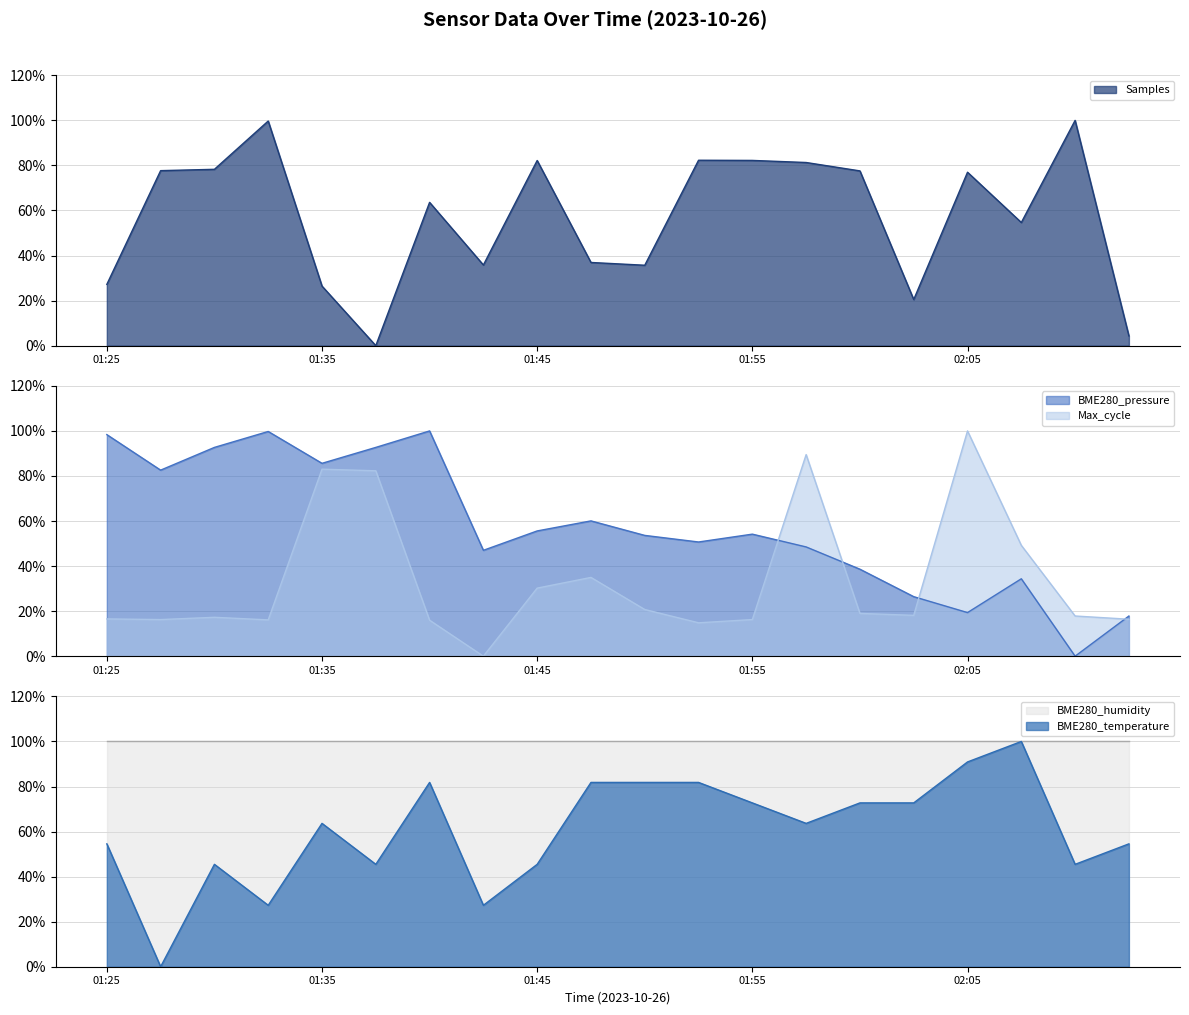

Is the value of BME280_temperature at 01:25 greater than the value of Samples at 01:47?

Yes